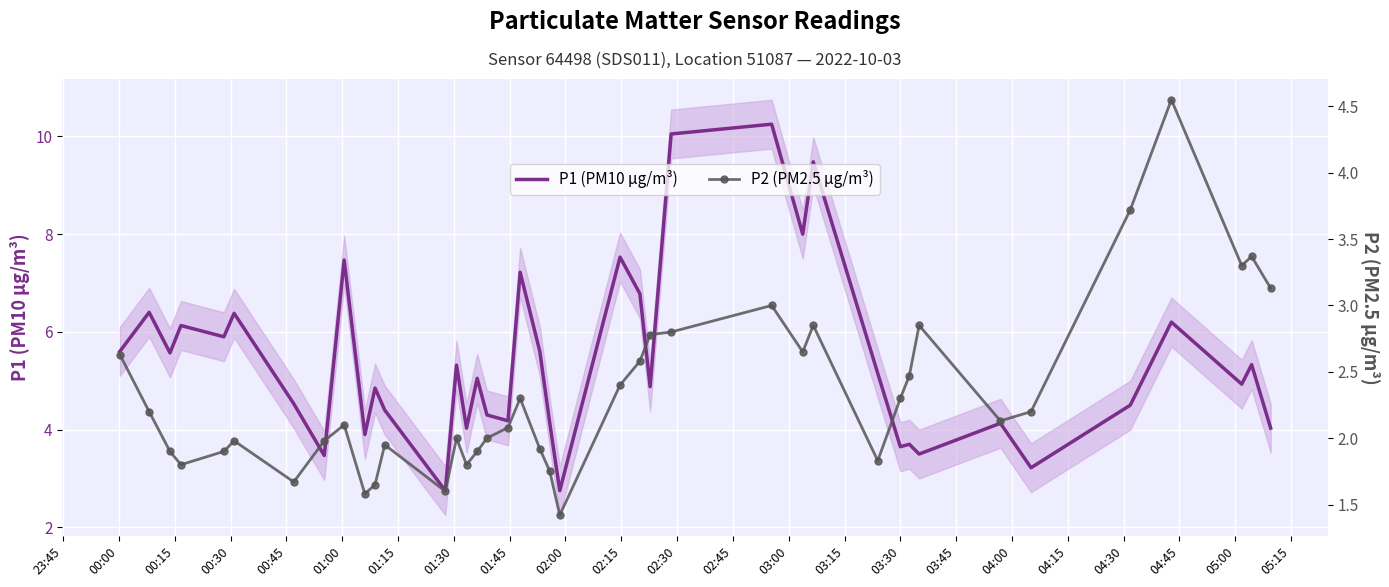

What is the minimum value for P1 (PM10 µg/m³)?

2.8